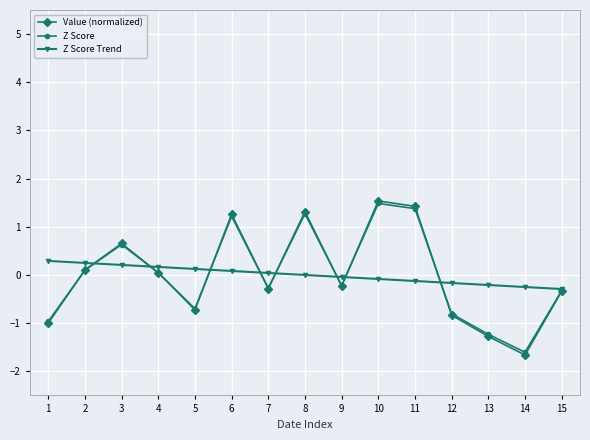

What value does the Z Score series have at 7?

-0.3